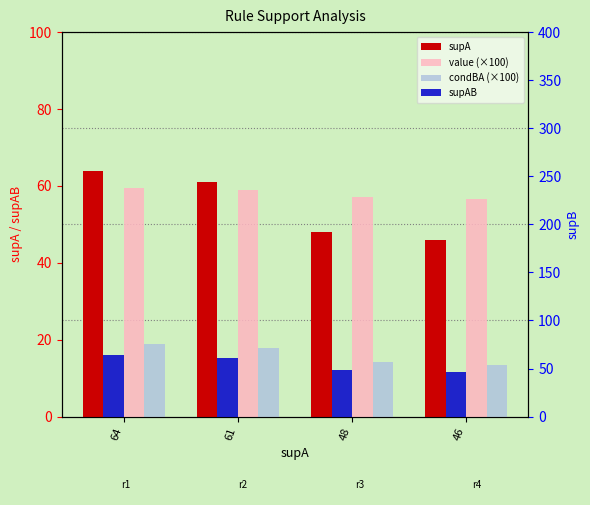

Reading left to right, list all the values displayed in this chart.

supA: 64.0	61.0	48.0	46.0
value (×100): 59.4	58.9	57.1	56.7
condBA (×100): 18.8	17.7	14.1	13.4
supAB: 64.0	61.0	48.0	46.0